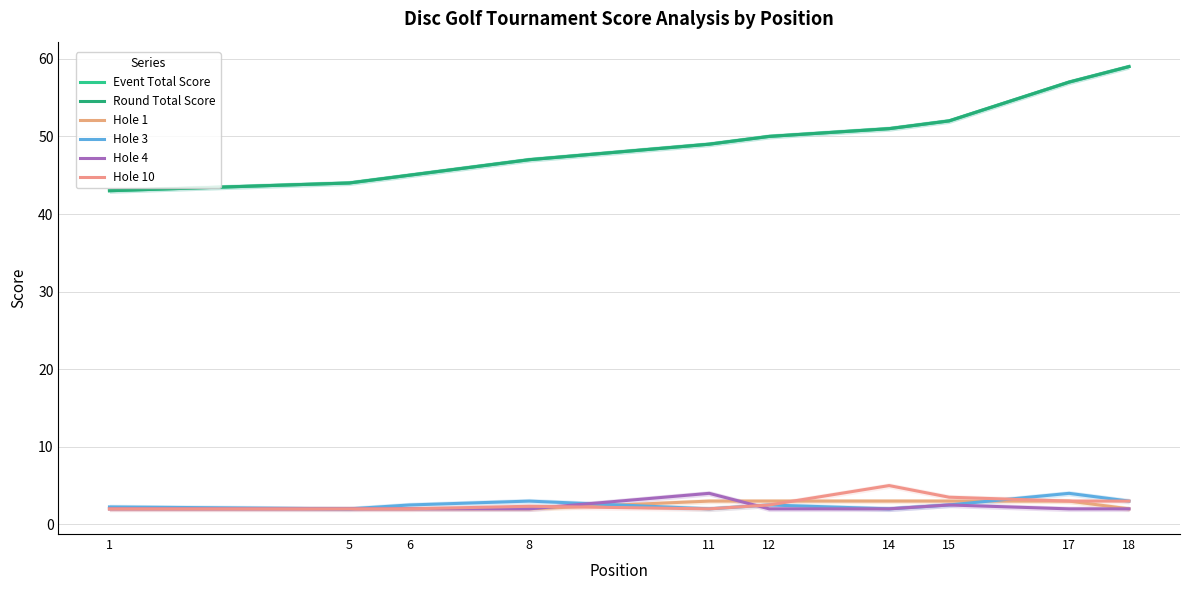

How many data points in Round Total Score are above 50?

4